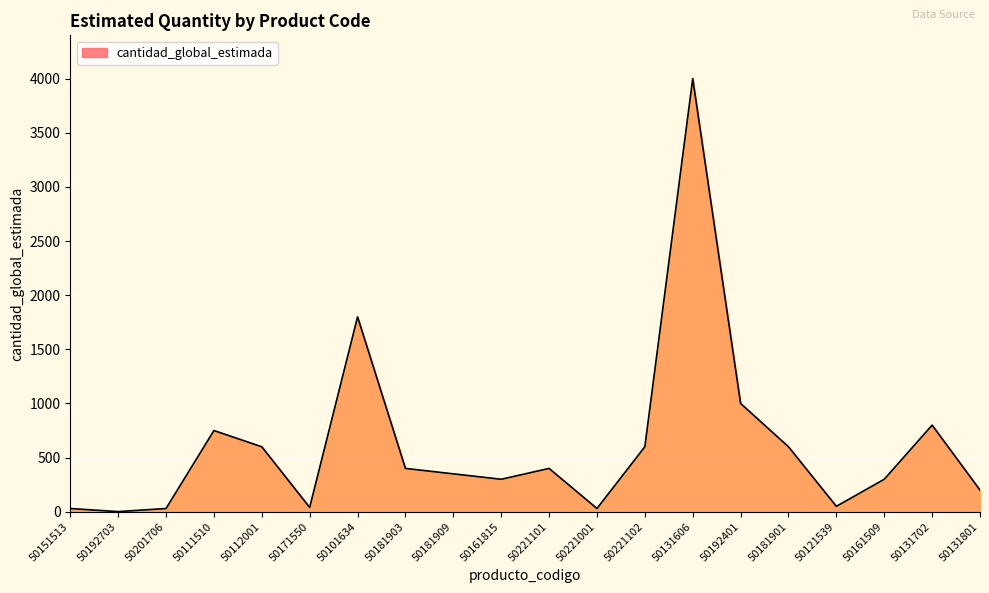

At which label is the value closest to 2000?

50101634